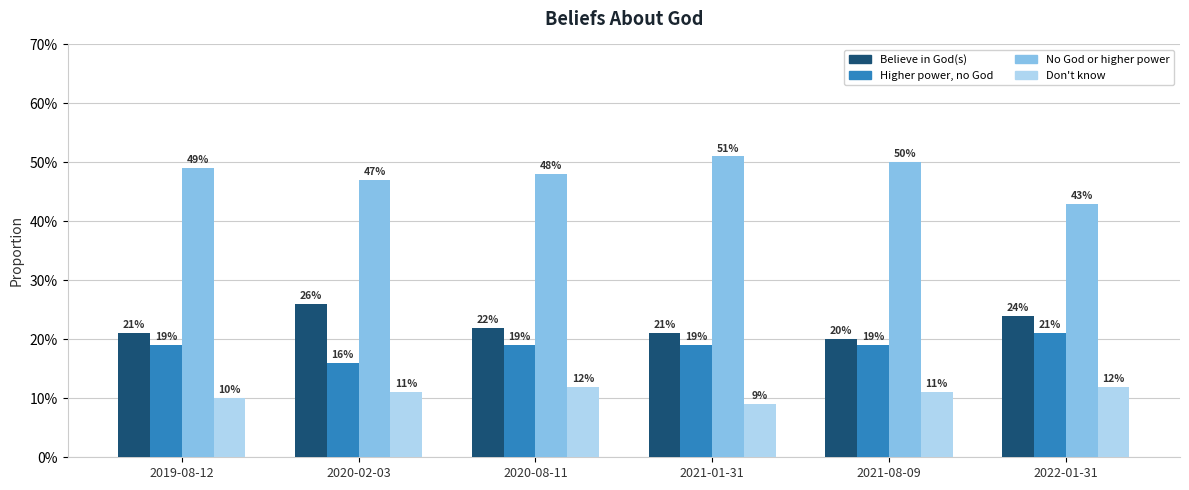

Are the bars horizontal?

No